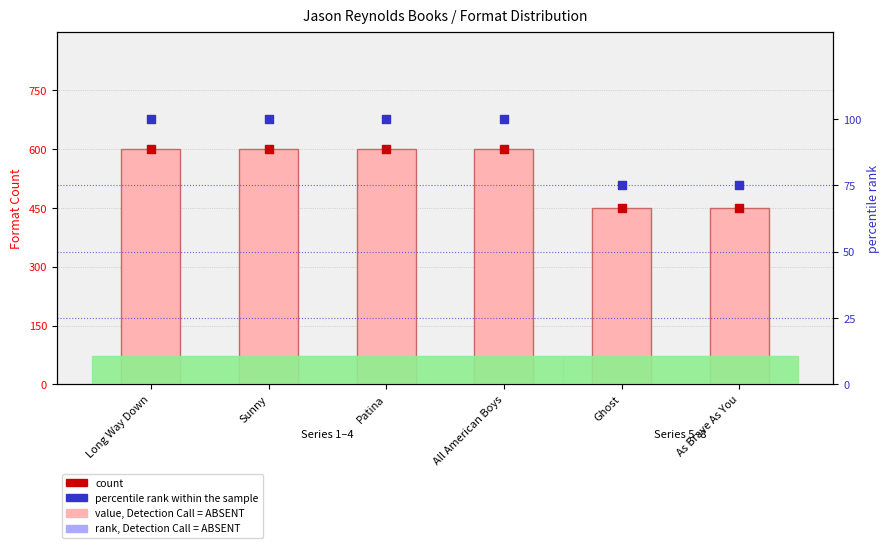

What is the total value across all series at Ghost?

81